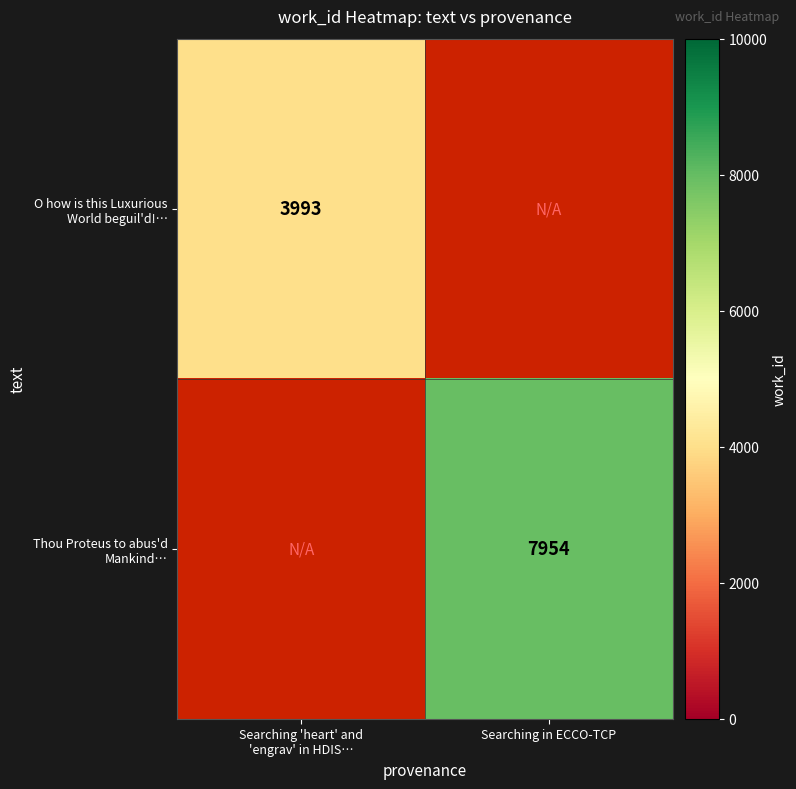

The value of O how is this Luxurious World beguil'd!… at Searching 'heart' and 'engrav' in HDIS… is 1064.9. True or false?

False